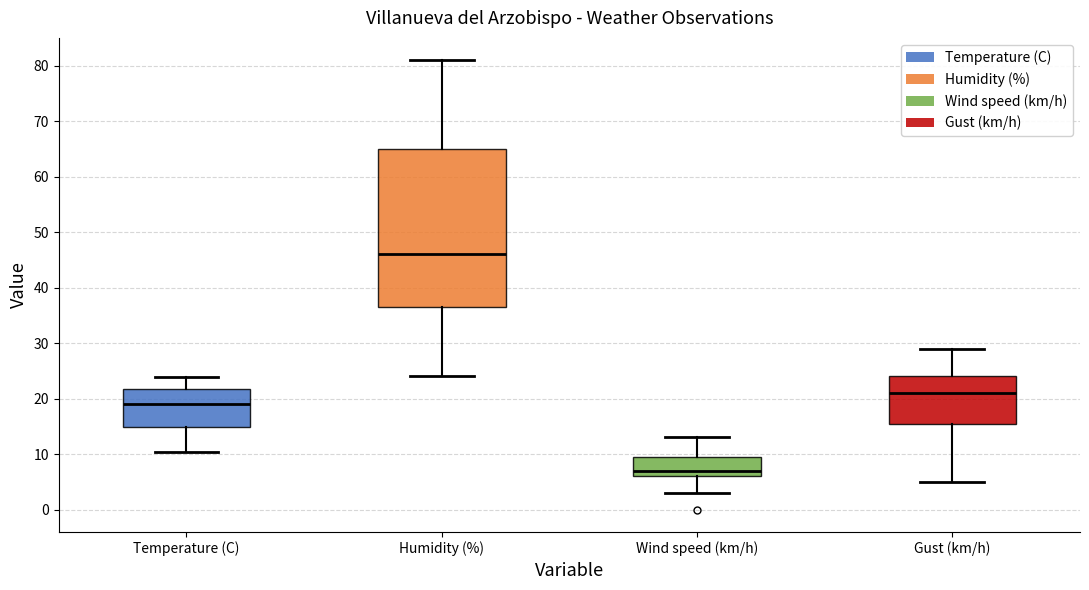

Which box is the tallest, from its lower edge to its upper edge?

Humidity (%)